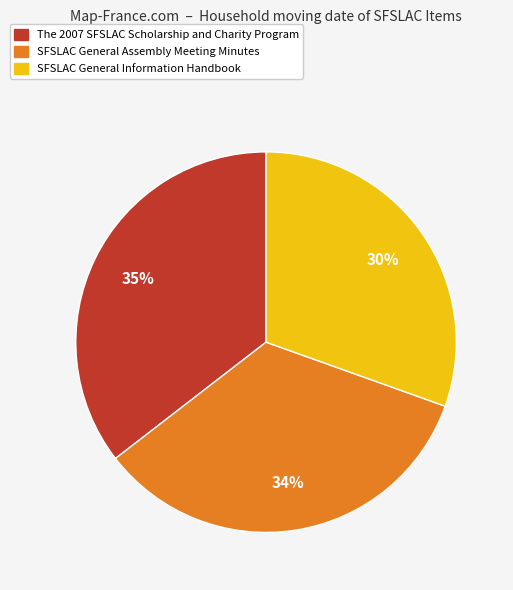

Rank the categories by value from highest to lowest.

The 2007 SFSLAC Scholarship and Charity Program, SFSLAC General Assembly Meeting Minutes, SFSLAC General Information Handbook